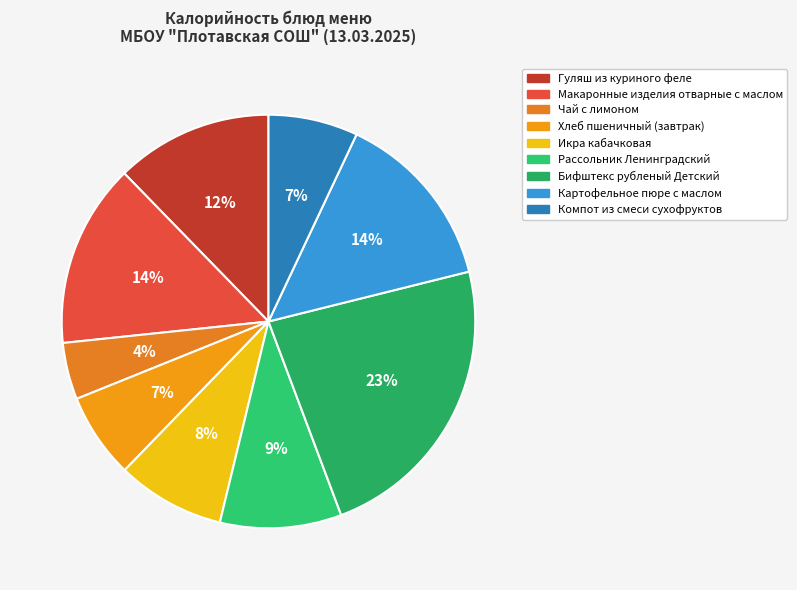

To the nearest percent, what is the average slice percentage?

11%